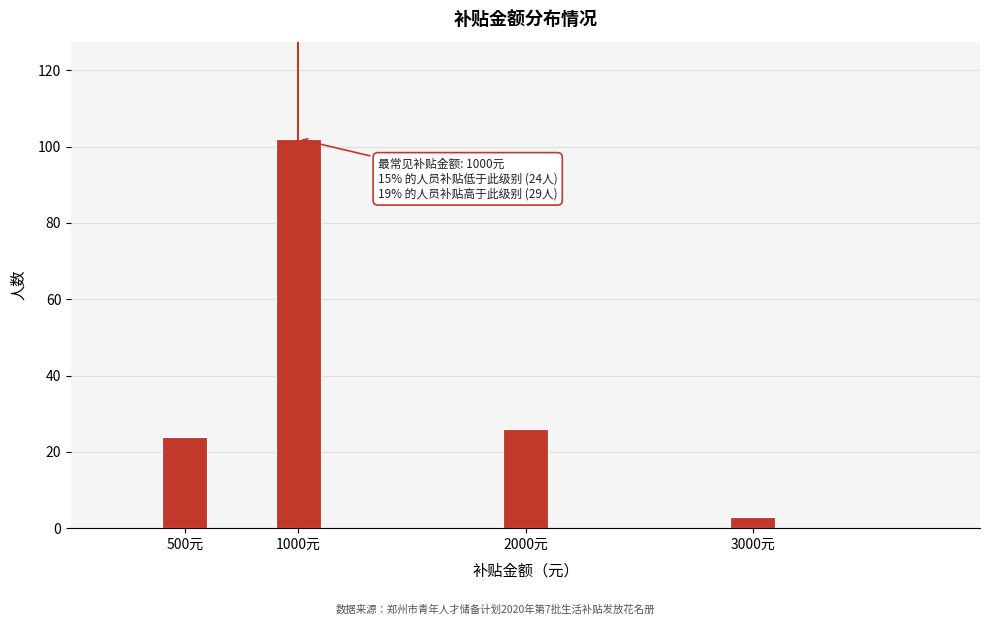

Reading left to right, transcribe all the data shown in this chart.

500元=24	1000元=102	2000元=26	3000元=3